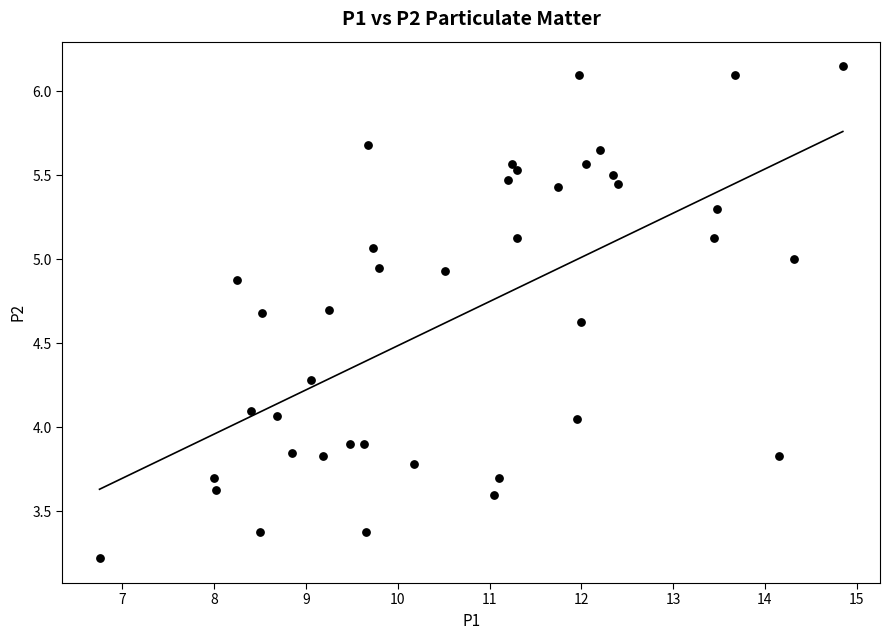

What is the range of X values (max minus min)?

8.1